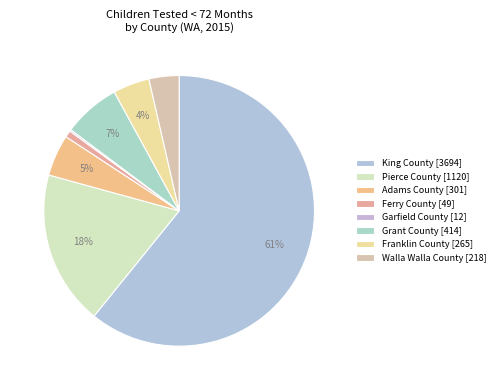

The King County slice represents 61% of the pie. True or false?

True